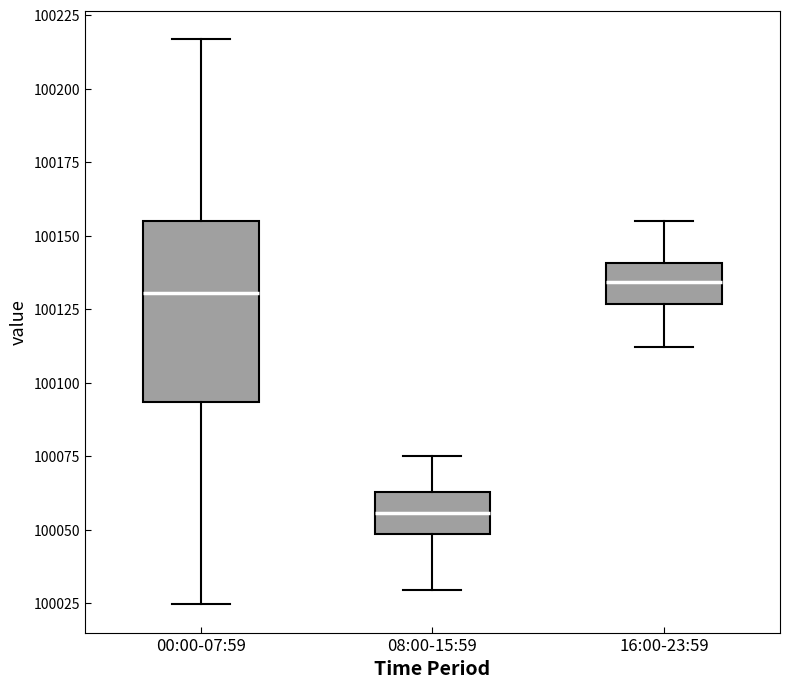

Which box is the tallest, from its lower edge to its upper edge?

00:00-07:59